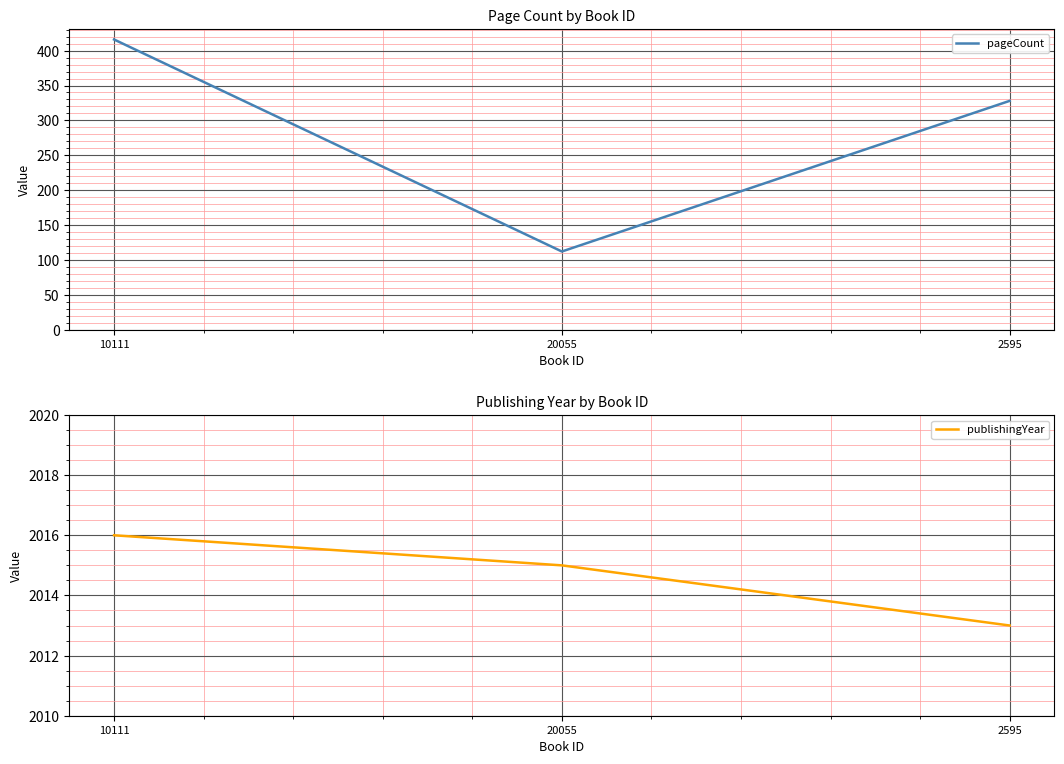

List the series in order of their peak value, lowest first.

pageCount, publishingYear